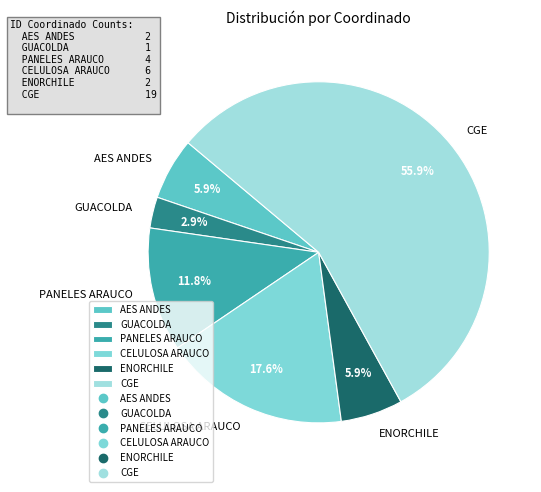

Is there a majority slice in this chart?

Yes